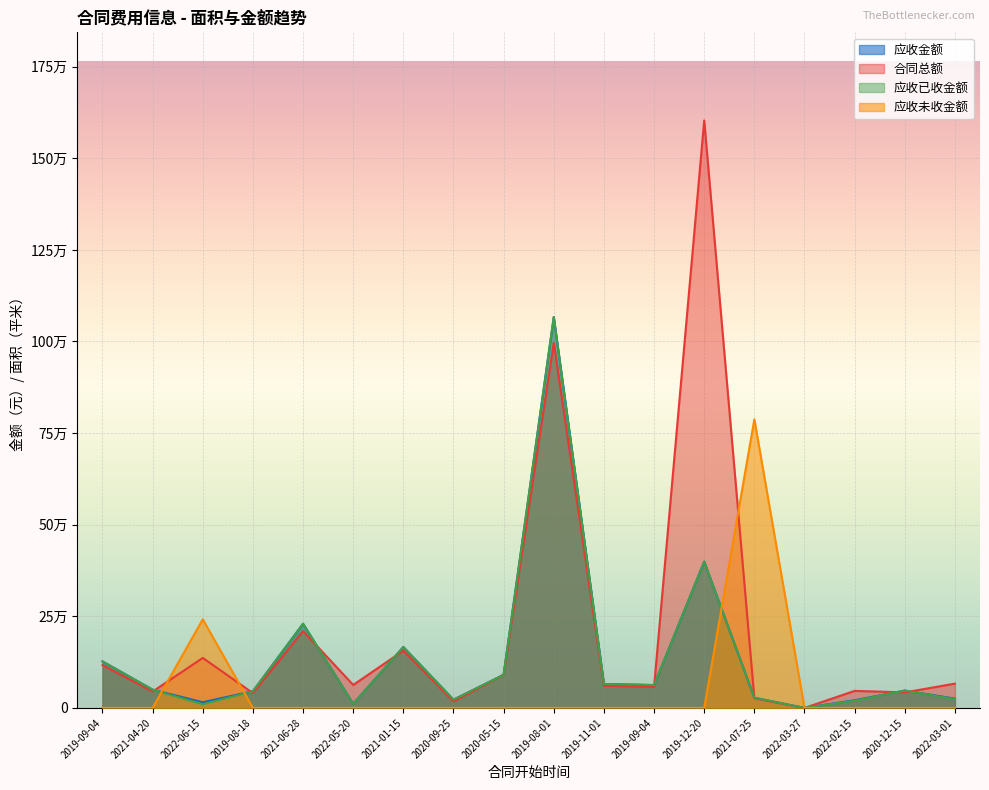

How many intersections are there between 合同总额 and 应收已收金额?

8